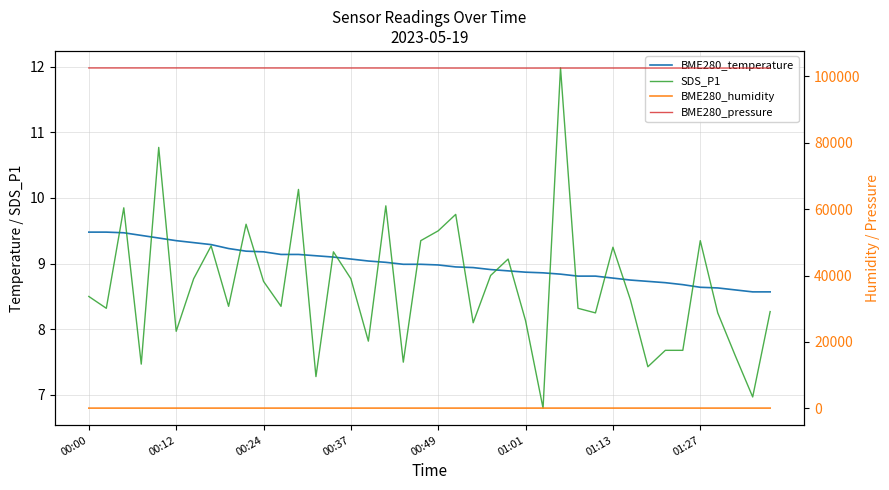

How many values in the SDS_P1 series exceed 8?

29